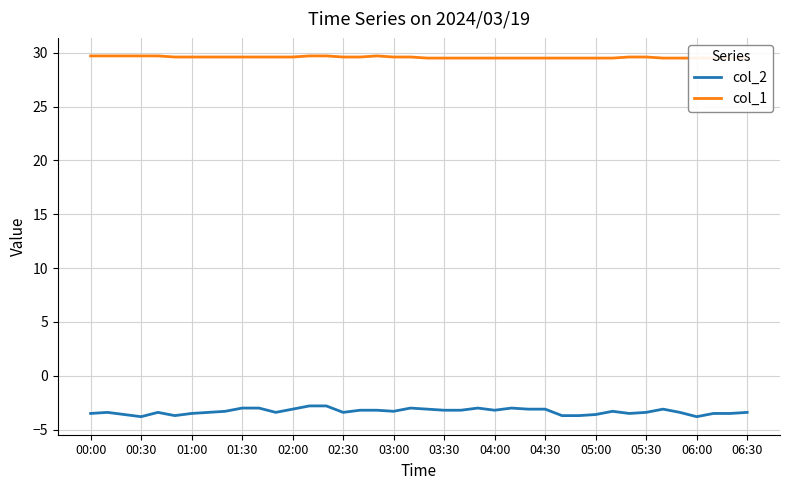

What is the difference between the maximum and minimum values in the col_2 series?

1.0